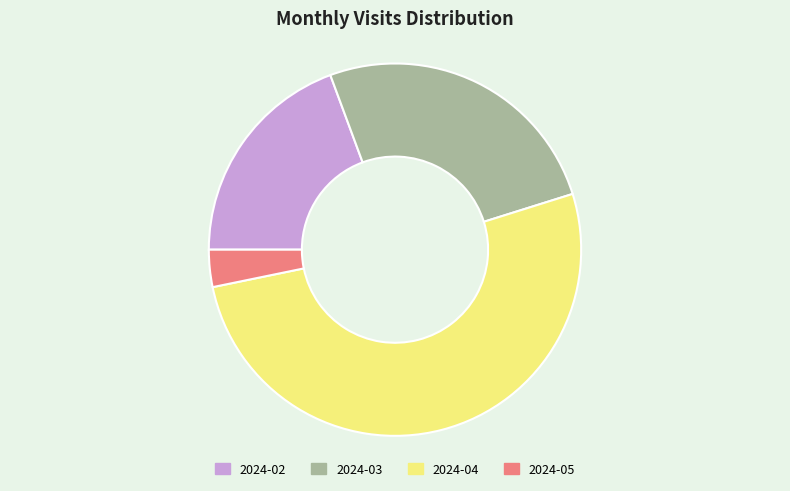

Between 2024-02 and 2024-04, which is larger?

2024-04